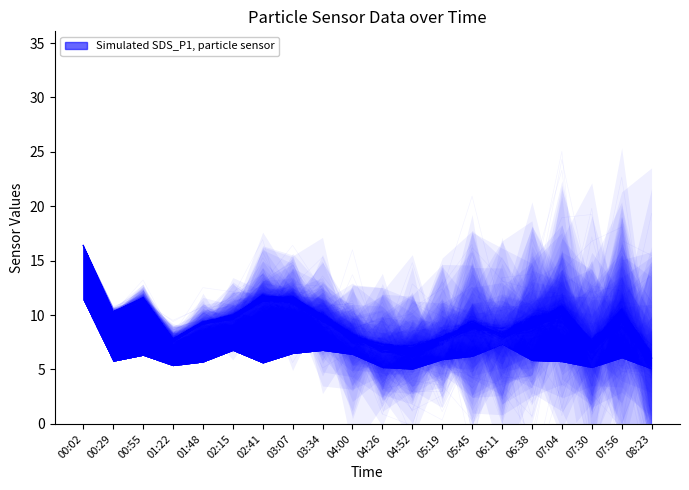

Rank the categories by value from lowest to highest.

08:23, 04:52, 04:26, 07:30, 01:22, 05:19, 04:00, 06:11, 05:45, 01:48, 06:38, 02:15, 03:34, 07:56, 00:29, 07:04, 03:07, 00:55, 02:41, 00:02